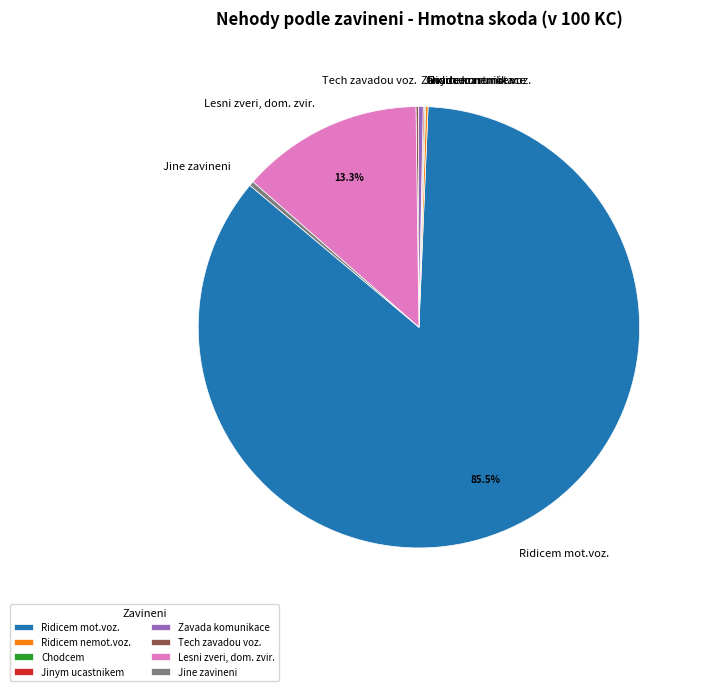

Do Ridicem mot.voz. and Lesni zveri, dom. zvir. together represent more than half of the pie?

Yes